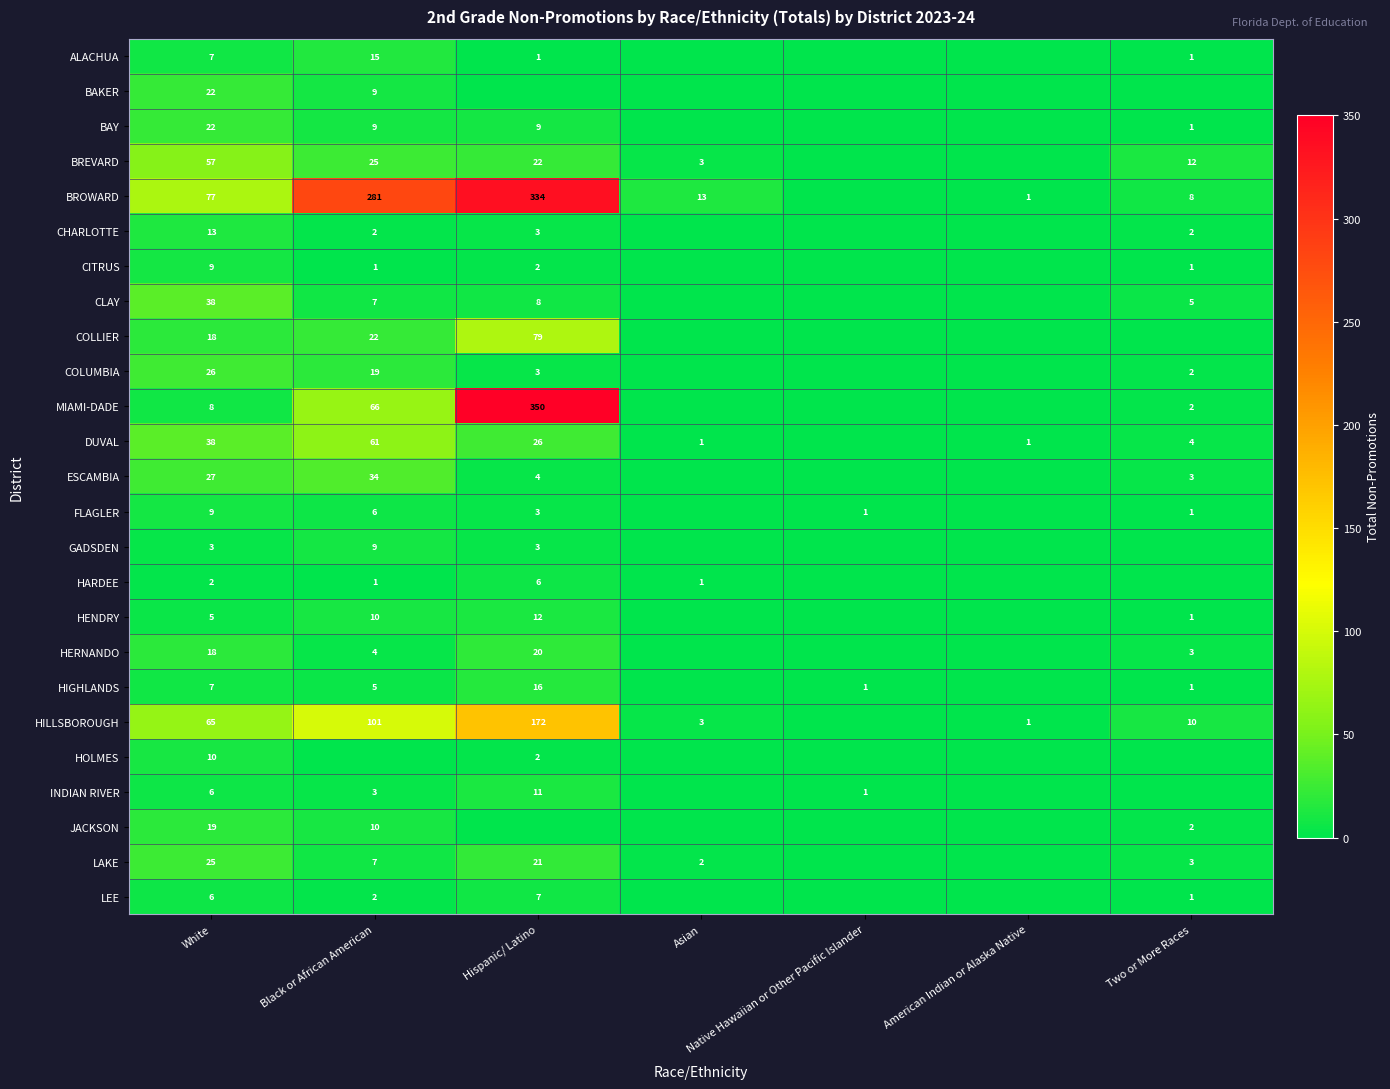

What is the difference between the LAKE values at White and Two or More Races?

22